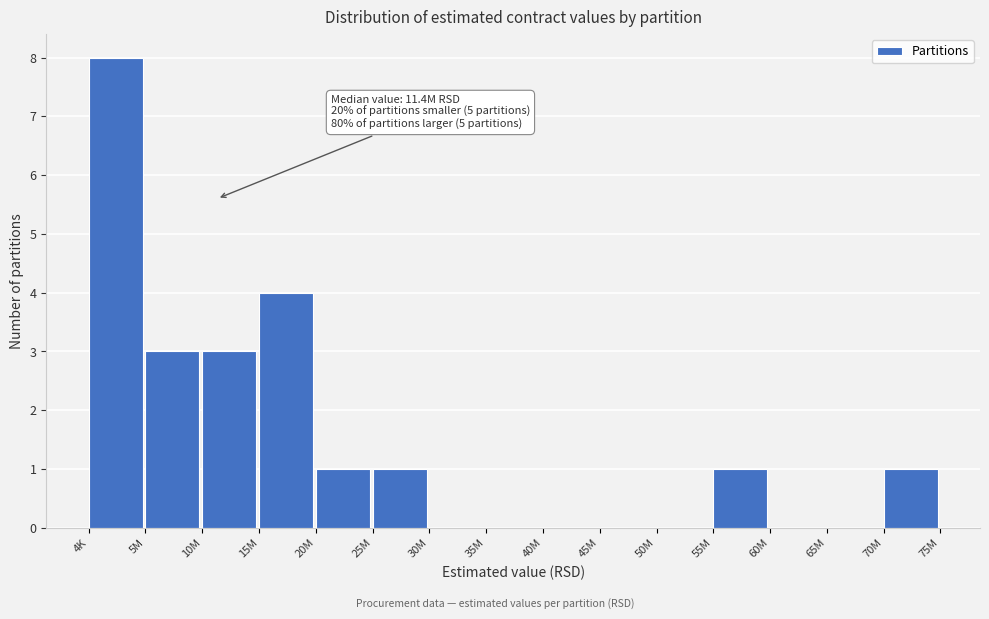

Reading left to right, what are all the values shown in this chart?

4K=8	5M=3	10M=3	15M=4	20M=1	25M=1	30M=0	35M=0	40M=0	45M=0	50M=0	55M=1	60M=0	65M=0	70M=1